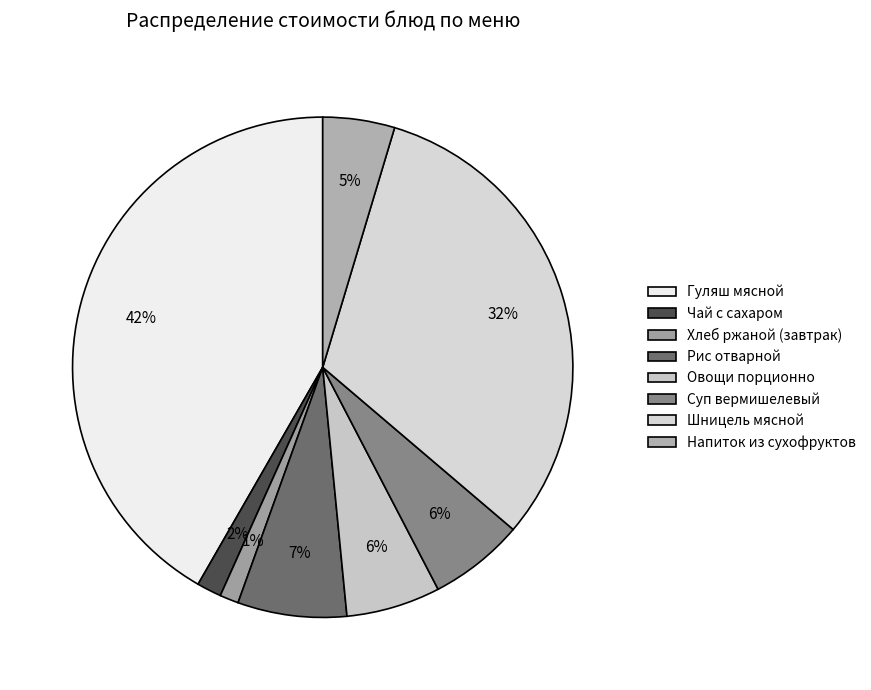

To the nearest percent, what is the combined percentage of Напиток из сухофруктов and Рис отварной?

12%